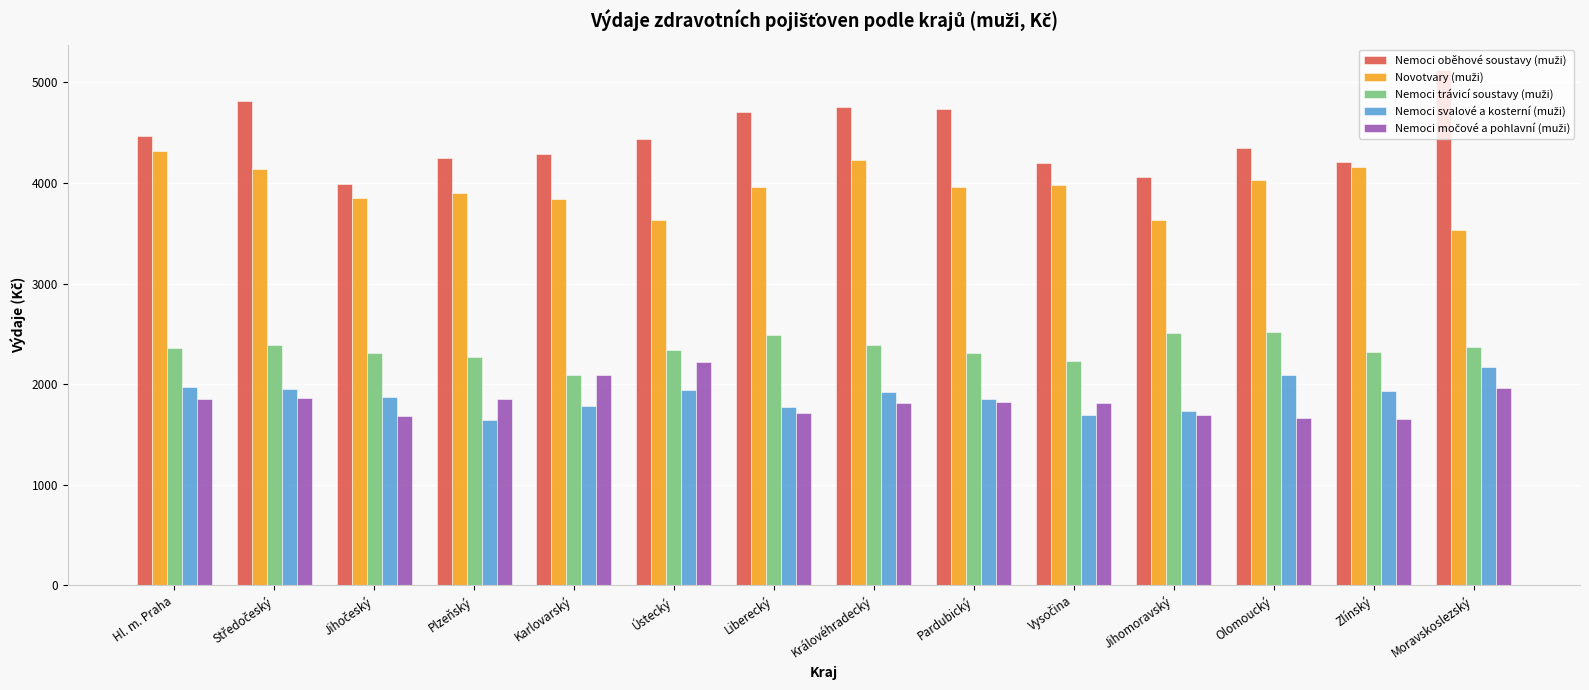

What is the total value across all series at Ústecký?

14570.1